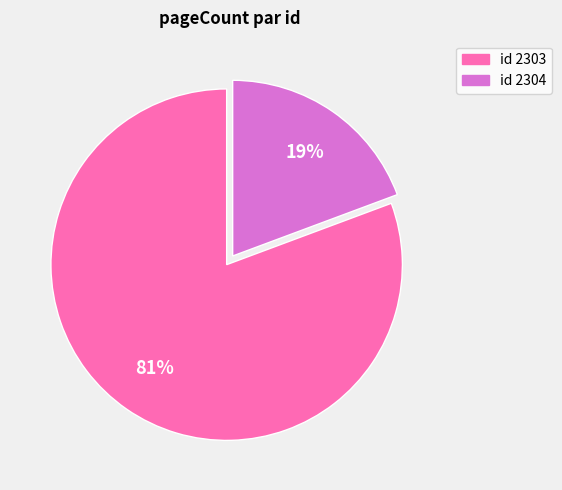

Count the number of slices in the pie.

2